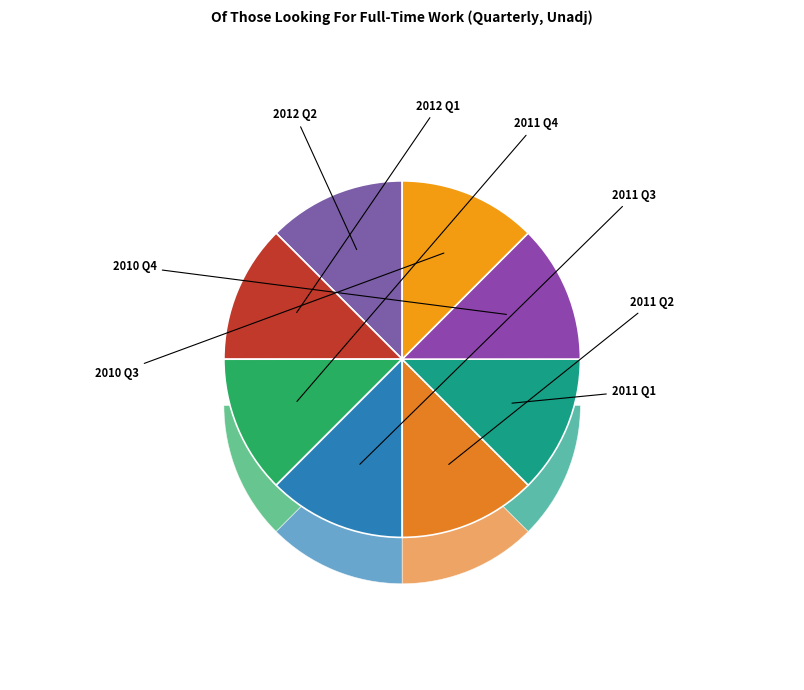

Which category has the smallest portion of the pie?

2010 Q3